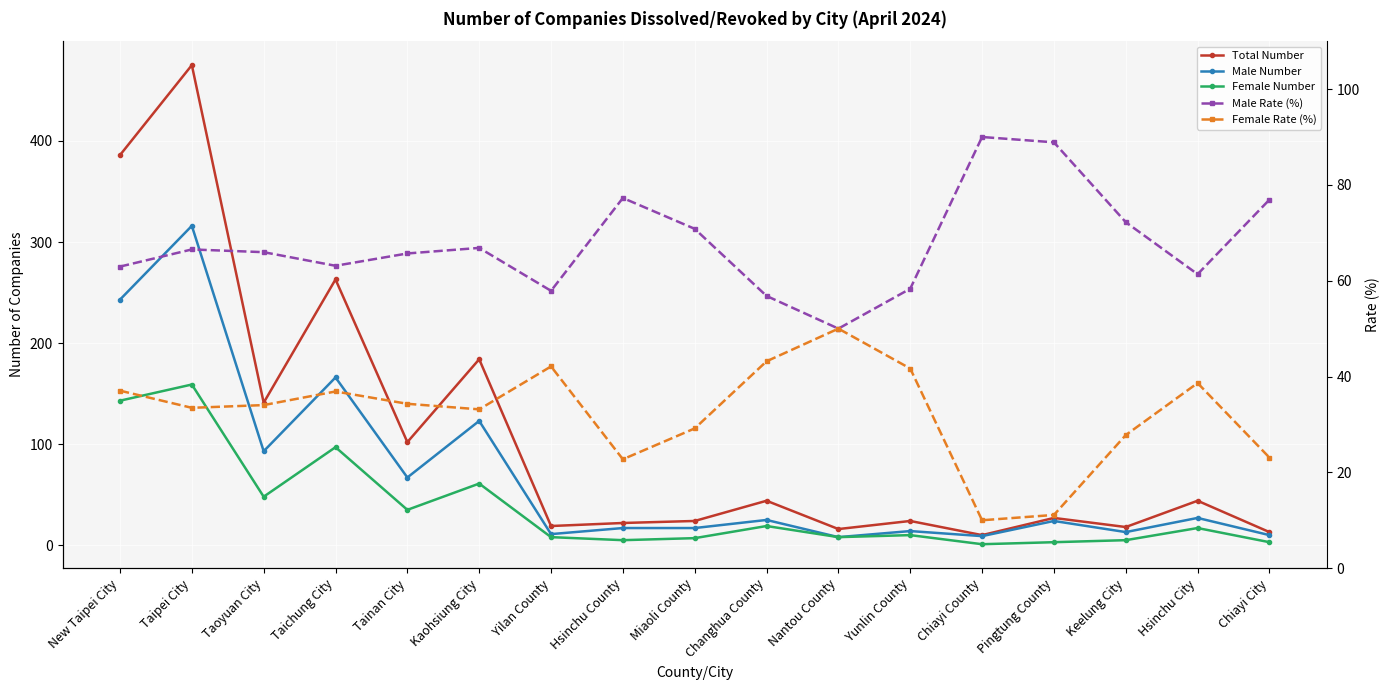

True or false: Male Rate (%) has a value of 58.3 at Yunlin County.

True